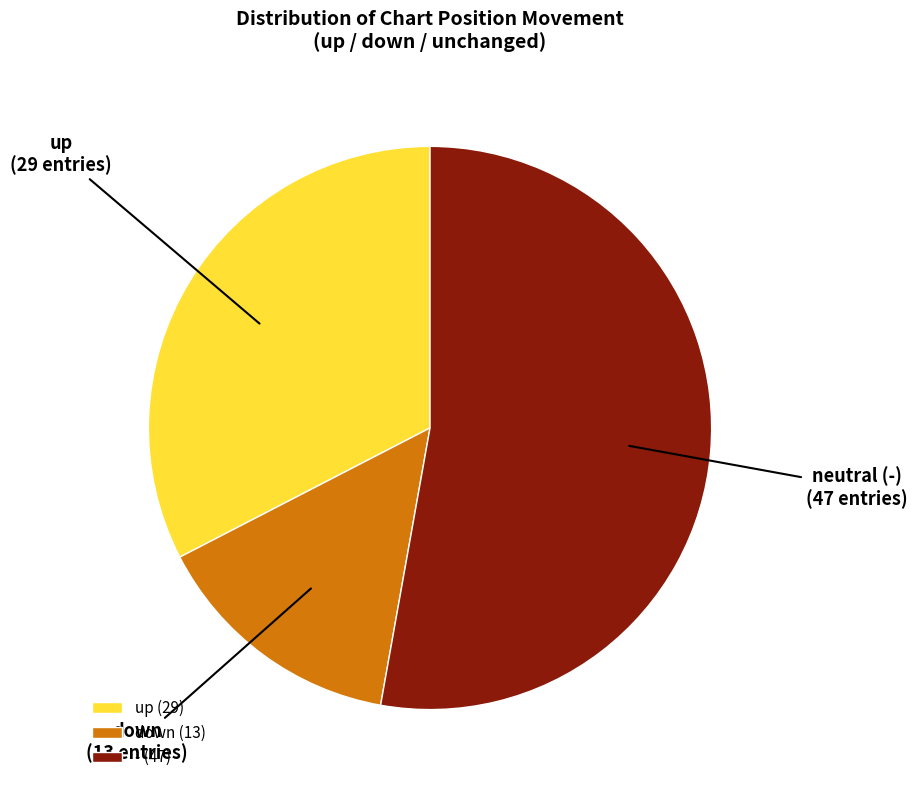

Is there any slice that represents more than half of the pie?

Yes